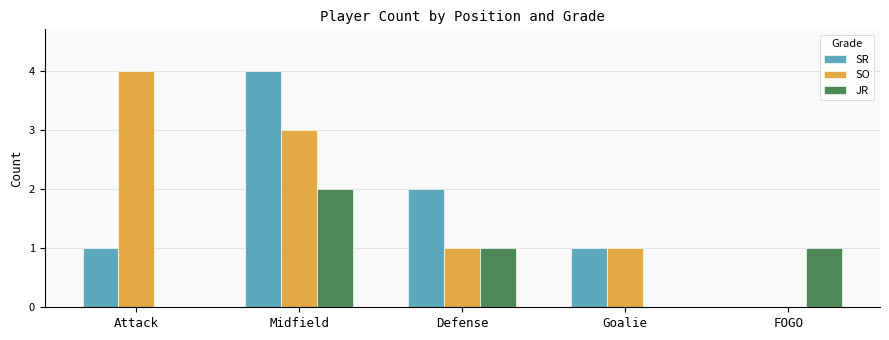

At which category is the sum across all series the highest?

Midfield